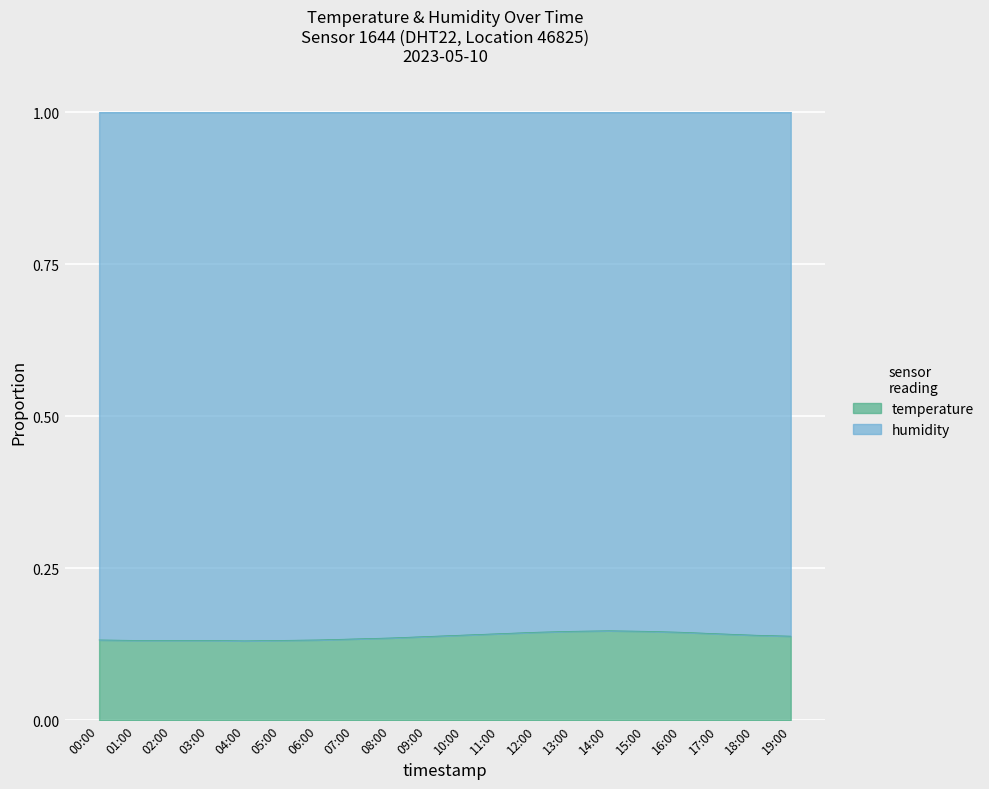

What position from the left is 16:00?

17